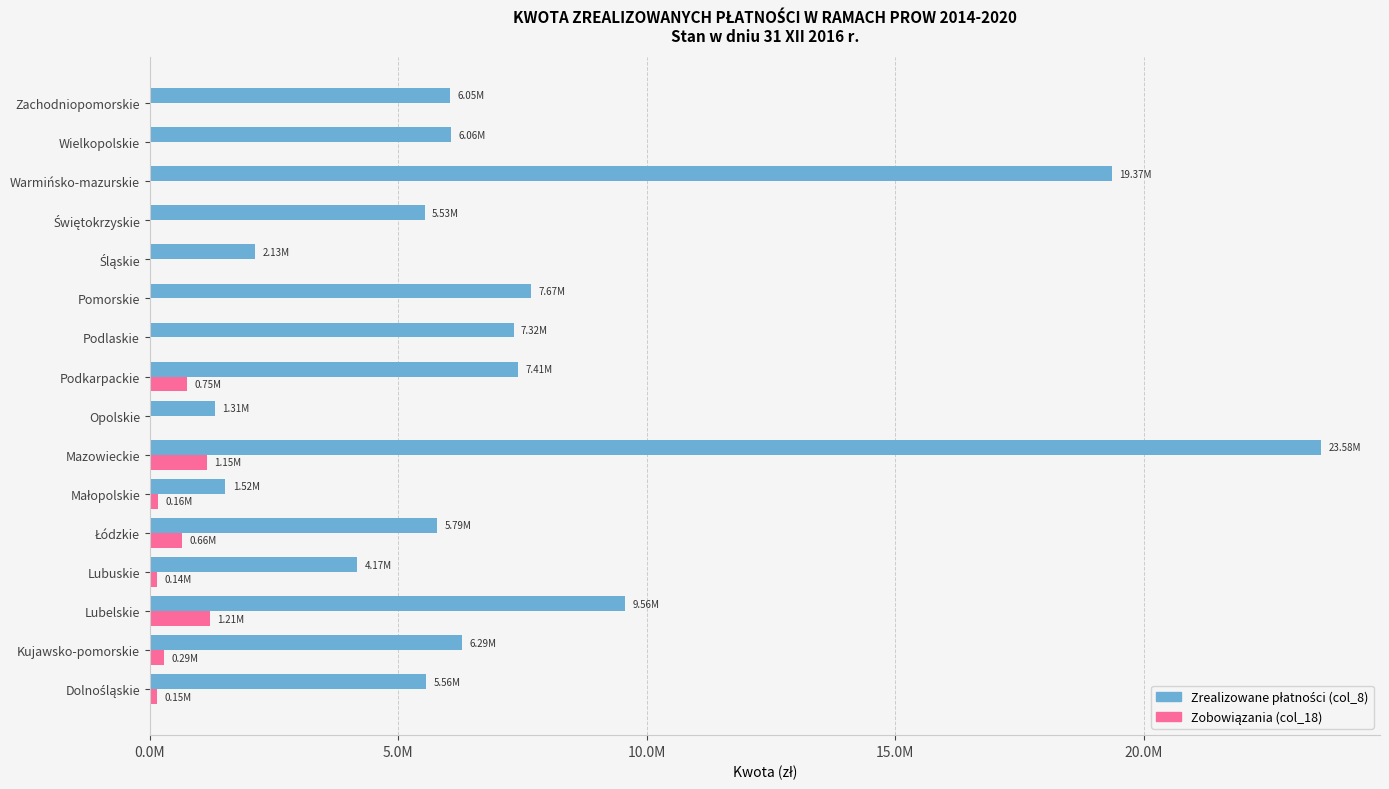

Reading left to right, what are all the values shown in this chart?

Zrealizowane płatności (col_8): 5556845.4	6291541.2	9560673.3	4173399.9	5789615.3	1523318.8	23577350.5	1308774.3	7412257.0	7320979.8	7671547.5	2125306.2	5530256.5	19365930.8	6062536.3	6047731.5
Zobowiązania (col_18): 150304.9	291371.0	1212395.1	137822.2	656081.5	157759.3	1150477.6	4933.1	749308.7	0.0	0.0	0.0	0.0	0.0	0.0	0.0